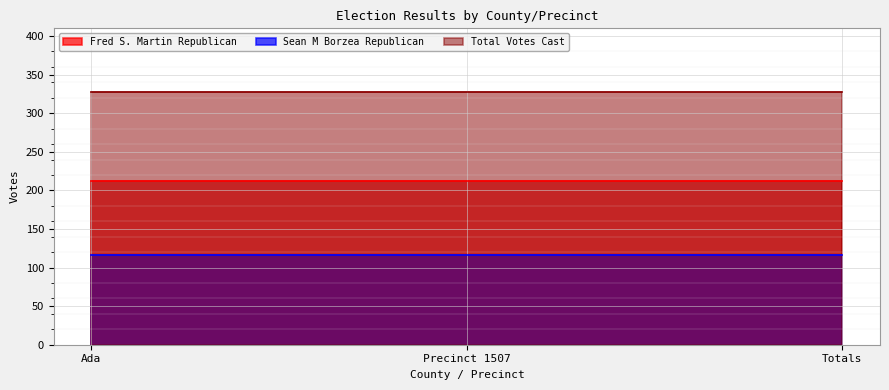

What position from the right is Totals?

1